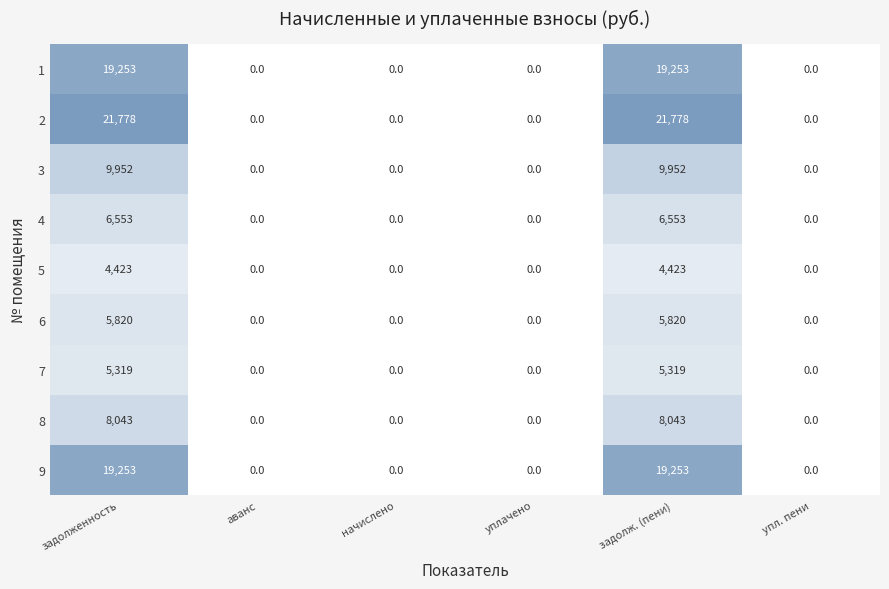

Reading left to right, list all the values displayed in this chart.

1: 19252.6	0.0	0.0	0.0	19252.6	0.0
2: 21778.4	0.0	0.0	0.0	21778.4	0.0
3: 9952.2	0.0	0.0	0.0	9952.2	0.0
4: 6553.3	0.0	0.0	0.0	6553.3	0.0
5: 4423.2	0.0	0.0	0.0	4423.2	0.0
6: 5820.0	0.0	0.0	0.0	5820.0	0.0
7: 5319.5	0.0	0.0	0.0	5319.5	0.0
8: 8043.2	0.0	0.0	0.0	8043.2	0.0
9: 19252.6	0.0	0.0	0.0	19252.6	0.0